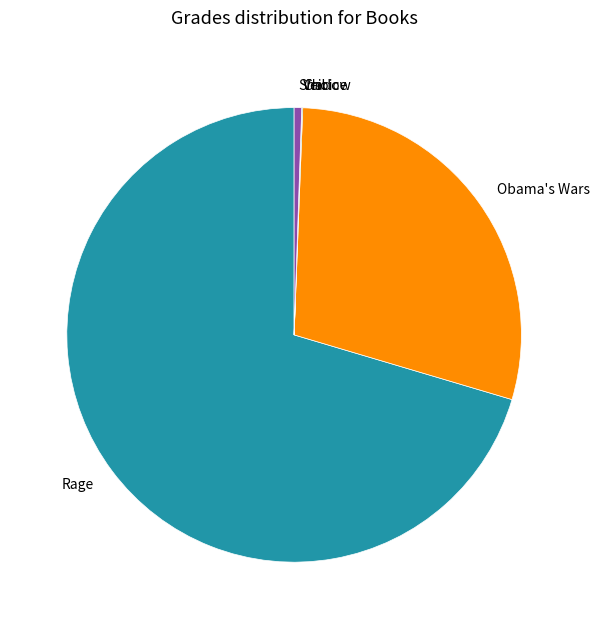

Do Shadow and Obama's Wars together represent more than half of the pie?

No